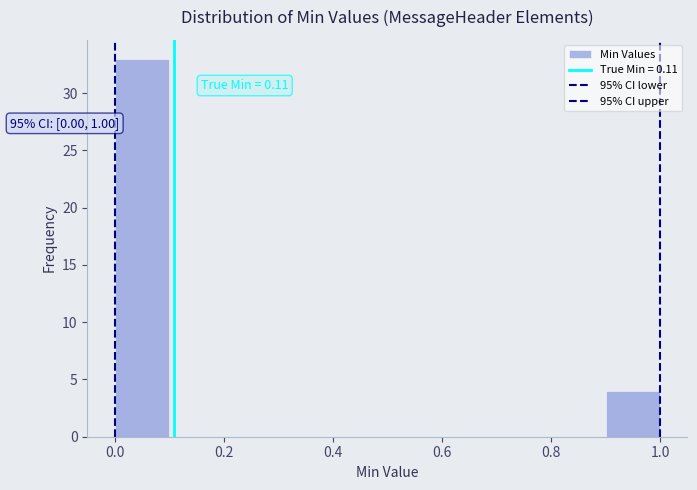

Which range on the x-axis has the tallest bar?

0.0 to 0.1